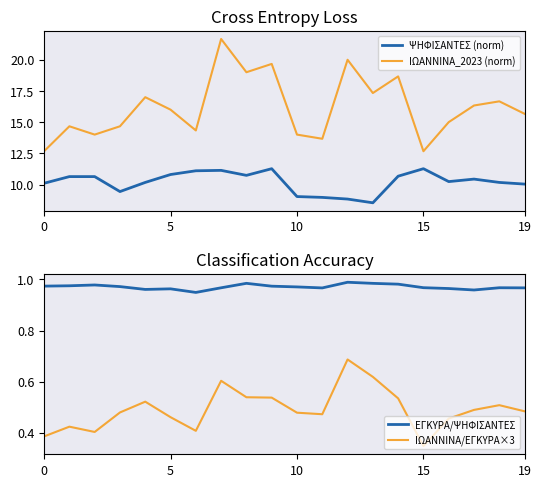

Which series has the widest spread of values?

ΙΩΑΝΝΙΝΑ_2023 (norm)